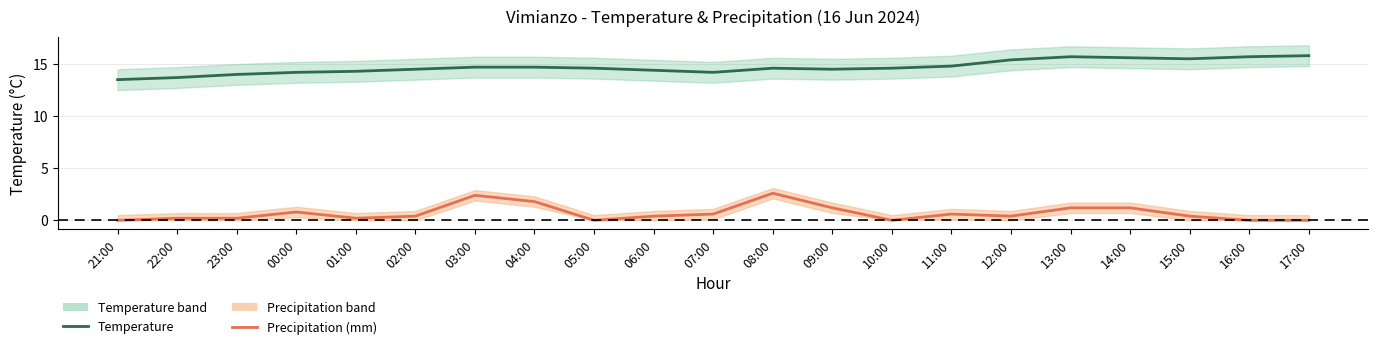

True or false: Precipitation (mm) and Temperature cross at least once.

False